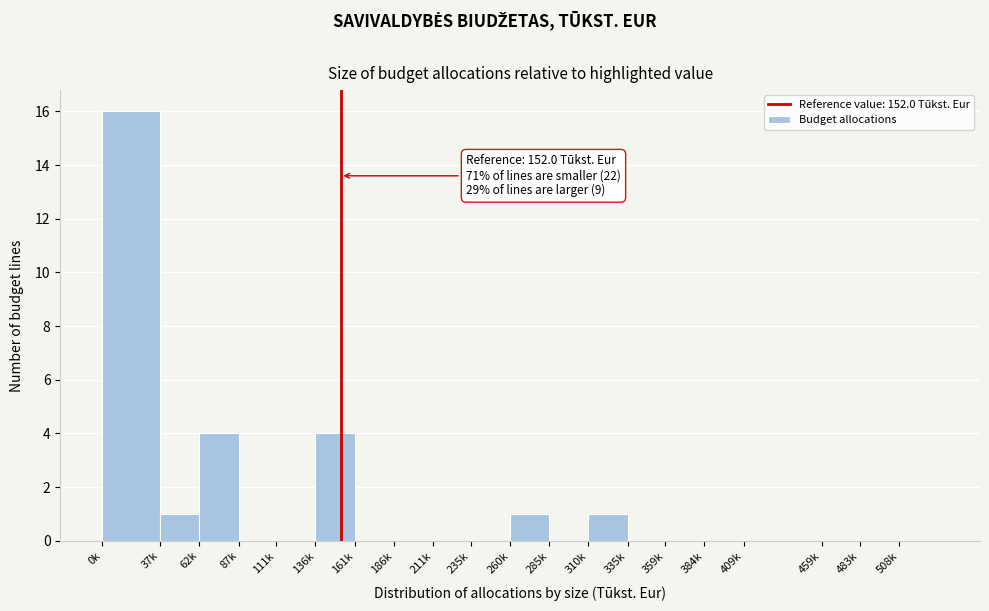

Reading left to right, extract all data points from this chart.

0k=16	37k=1	62k=4	87k=0	111k=0	136k=4	161k=0	186k=0	211k=0	235k=0	260k=1	285k=0	310k=1	335k=0	359k=0	384k=0	409k=0	459k=0	483k=0	508k=0